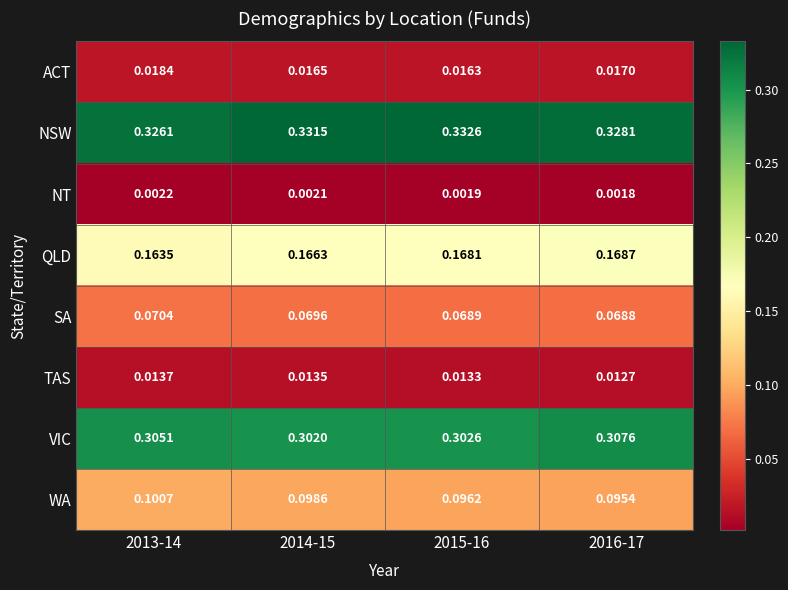

Which series changed the most between 2015-16 and 2016-17?

VIC